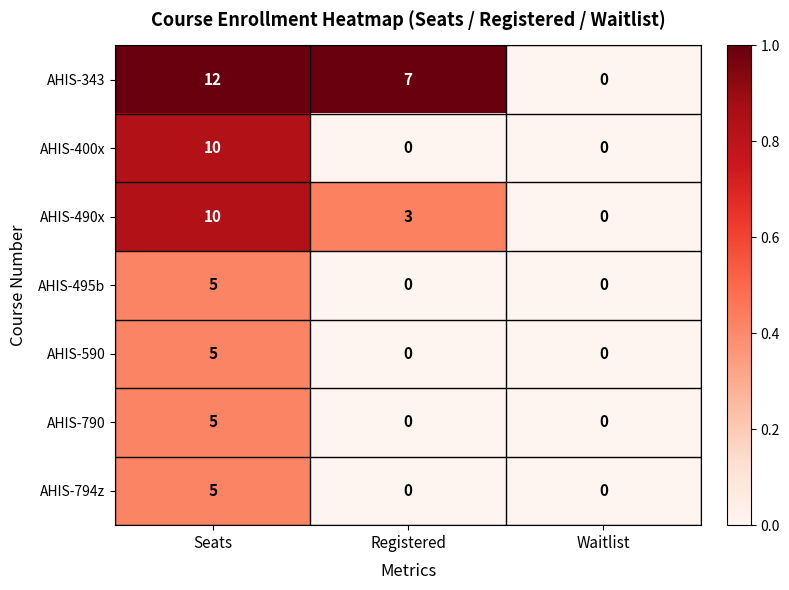

Reading right to left, transcribe all the data shown in this chart.

AHIS-343: Waitlist=0	Registered=7	Seats=12
AHIS-400x: Waitlist=0	Registered=0	Seats=10
AHIS-490x: Waitlist=0	Registered=3	Seats=10
AHIS-495b: Waitlist=0	Registered=0	Seats=5
AHIS-590: Waitlist=0	Registered=0	Seats=5
AHIS-790: Waitlist=0	Registered=0	Seats=5
AHIS-794z: Waitlist=0	Registered=0	Seats=5